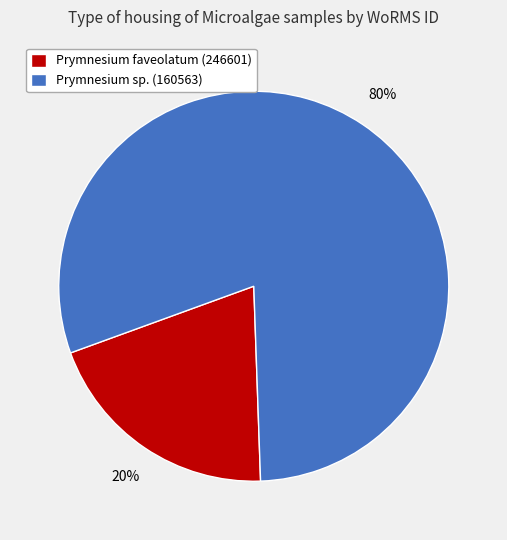

Between Prymnesium sp. (160563) and Prymnesium faveolatum (246601), which is larger?

Prymnesium sp. (160563)